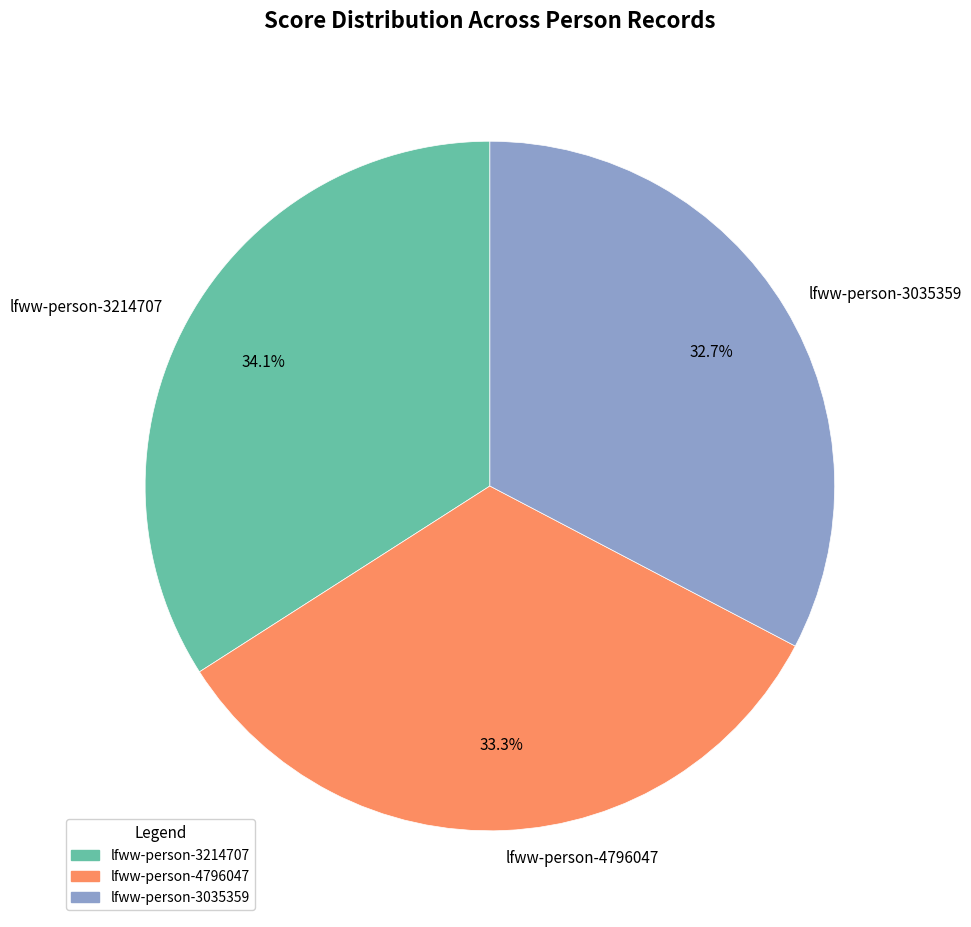

Combined, do lfww-person-4796047 and lfww-person-3214707 account for over 50%?

Yes